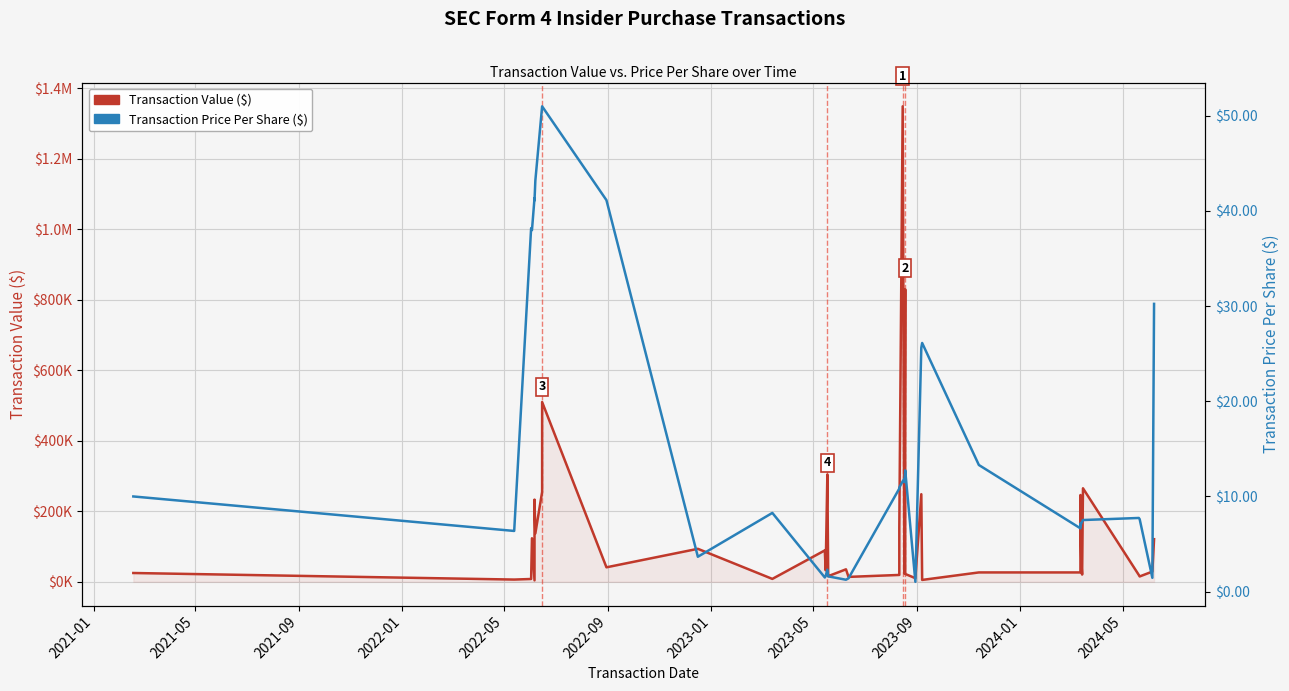

Reading left to right, extract all data points from this chart.

Transaction Value ($): 25000.0	6375.0	8020.0	123503.0	4134.0	233157.0	137371.0	255000.0	510000.0	41139.0	93618.0	8270.0	89130.0	32590.0	304287.0	16025.0	35449.0	13969.0	19494.0	153120.0	1348810.0	29550.0	28775.0	23010.0	829712.0	22295.0	10300.0	248514.0	5331.0	26615.0	26600.0	35650.0	246220.0	60935.0	20580.0	265361.0	19350.0	15220.0	29000.0	120960.0
Price Per Share ($): 10.0	6.4	38.2	38.0	41.3	41.1	43.2	51.0	51.0	41.1	3.7	8.3	1.5	1.6	2.3	1.6	1.2	1.4	10.8	10.9	11.6	11.8	11.5	11.5	12.6	12.7	1.0	25.6	26.1	13.3	6.7	7.1	6.9	7.2	7.3	7.5	7.7	7.6	1.4	30.2